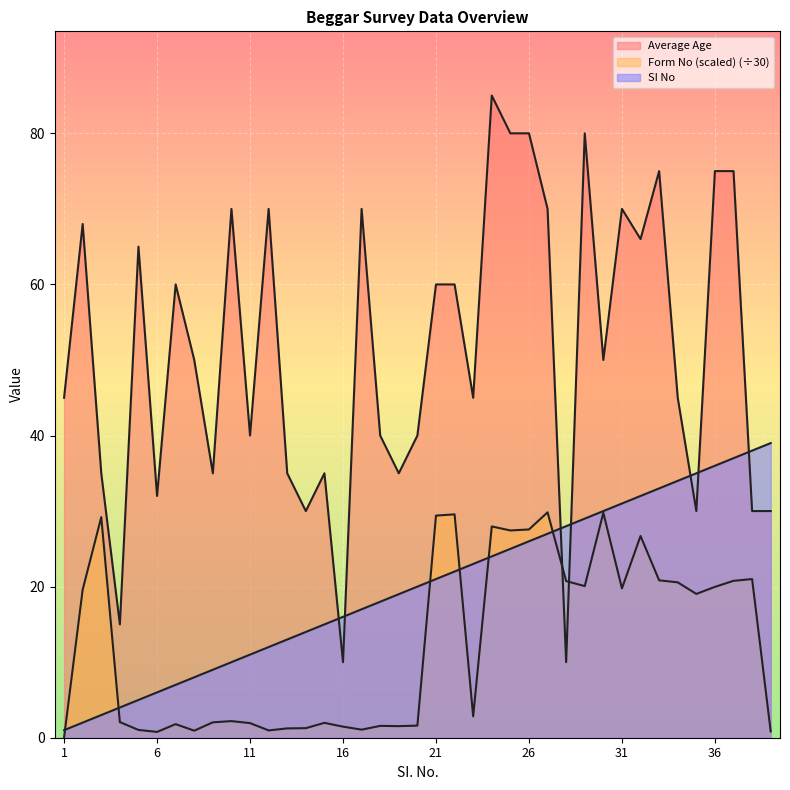

How many data points in SI No are less than 20?

19